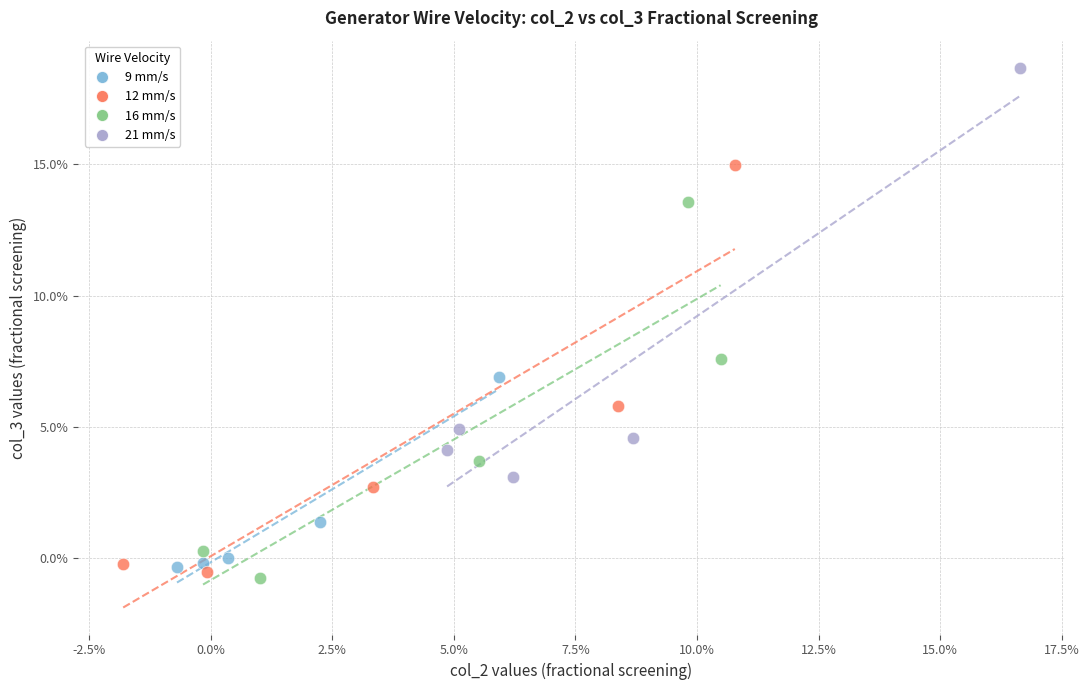

What are all the series names shown in the legend?

9 mm/s, 12 mm/s, 16 mm/s, 21 mm/s